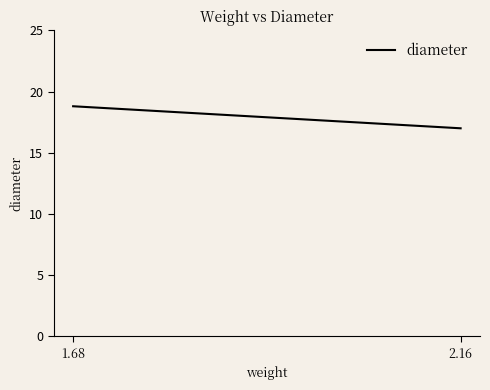

The chart shows a value of 28.1 at 2.16. True or false?

False